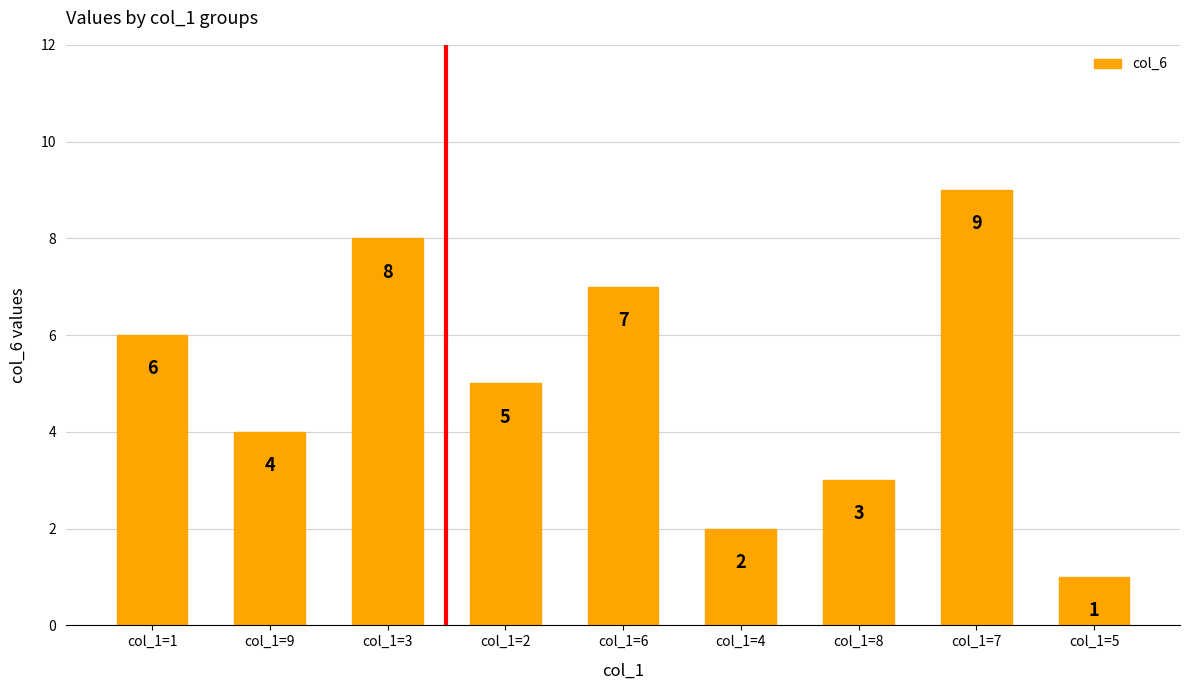

What is the approximate value at col_1=6?

7